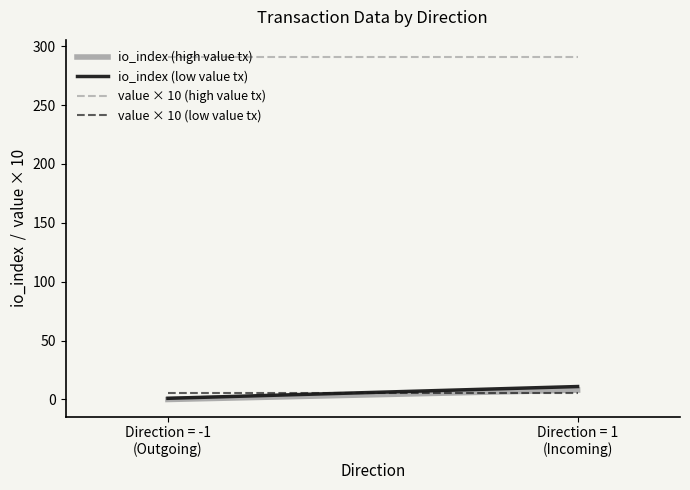

What is the sum of all value × 10 (high value tx) values?

582.0